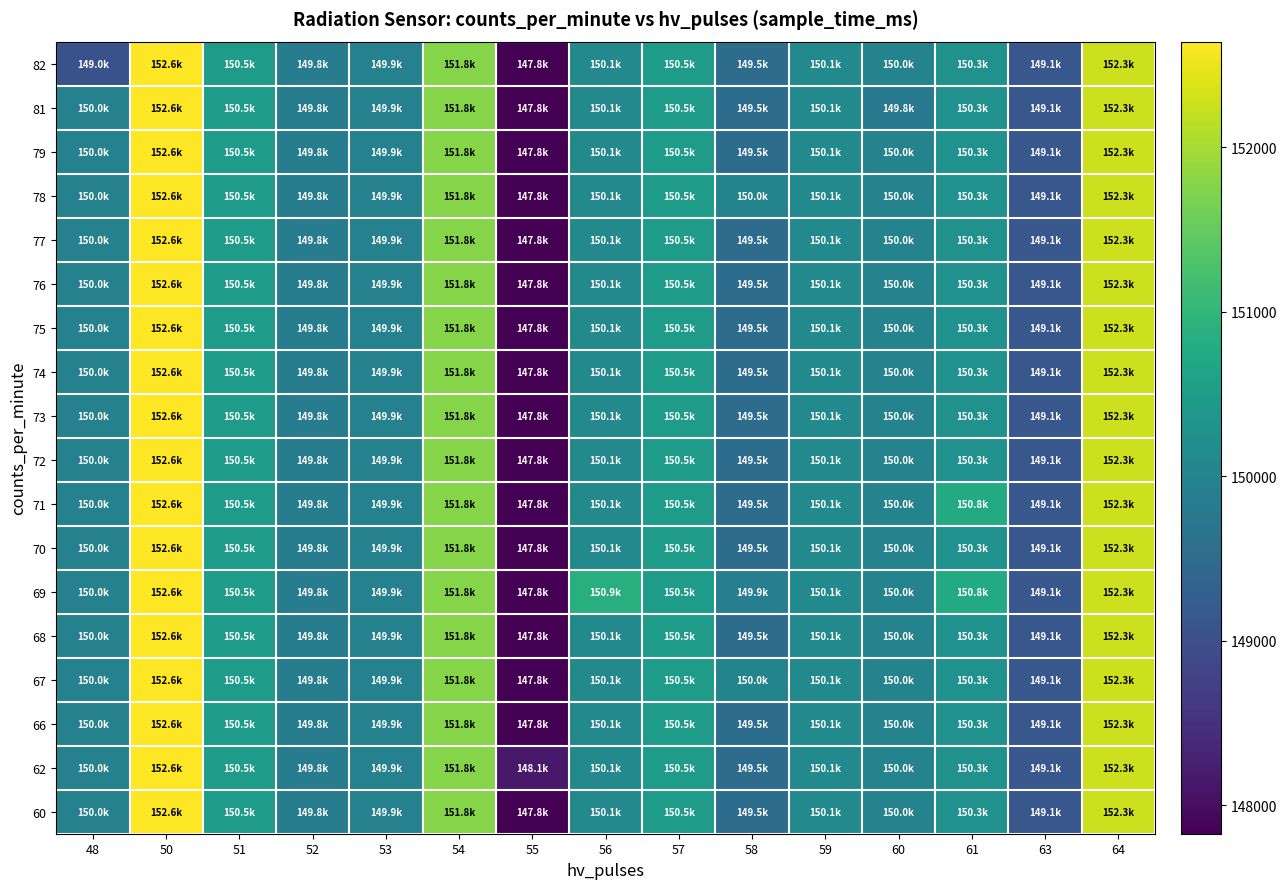

Which series changed the most between 53 and 58?

60